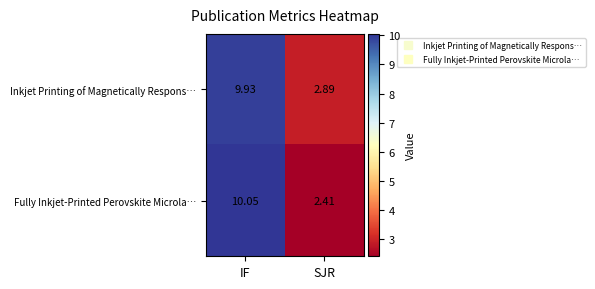

Rank the series at IF from lowest to highest value.

Inkjet Printing of Magnetically Respons…, Fully Inkjet‑Printed Perovskite Microla…